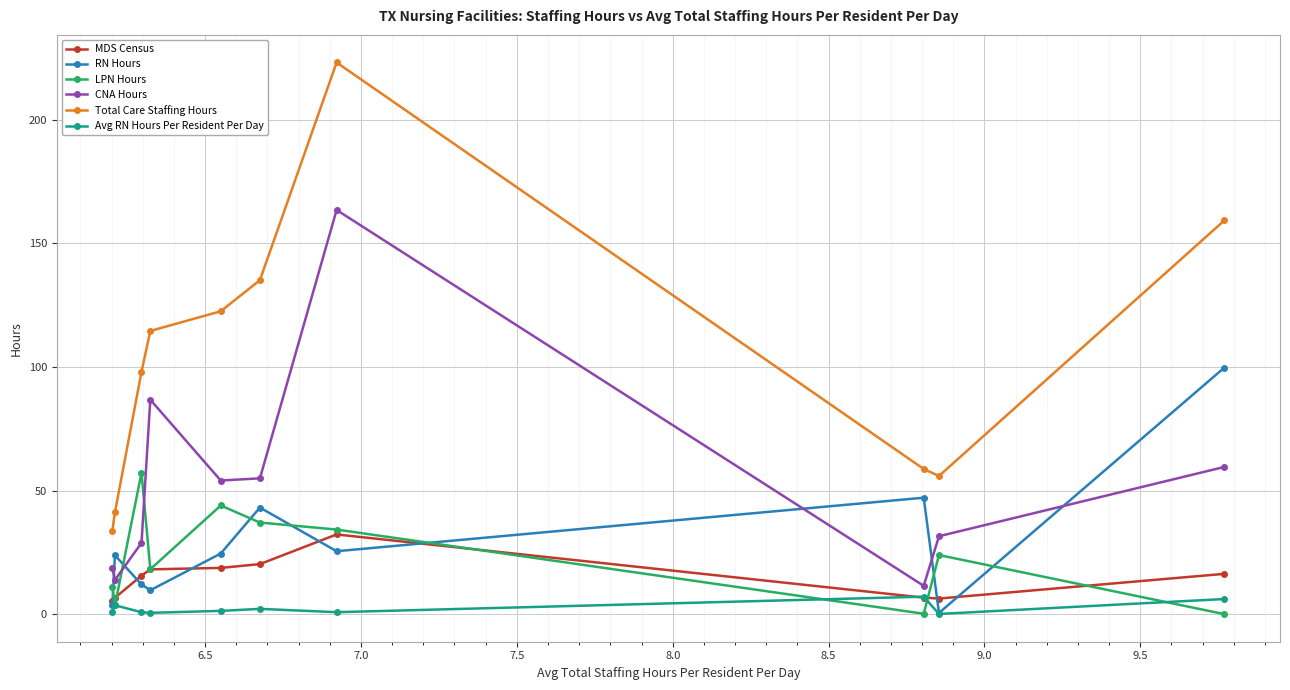

Which series has the widest spread of values?

Total Care Staffing Hours